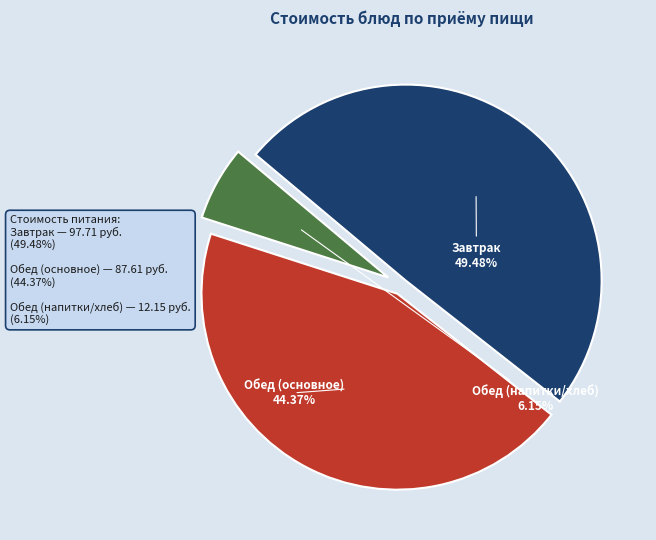

Is there a majority slice in this chart?

No